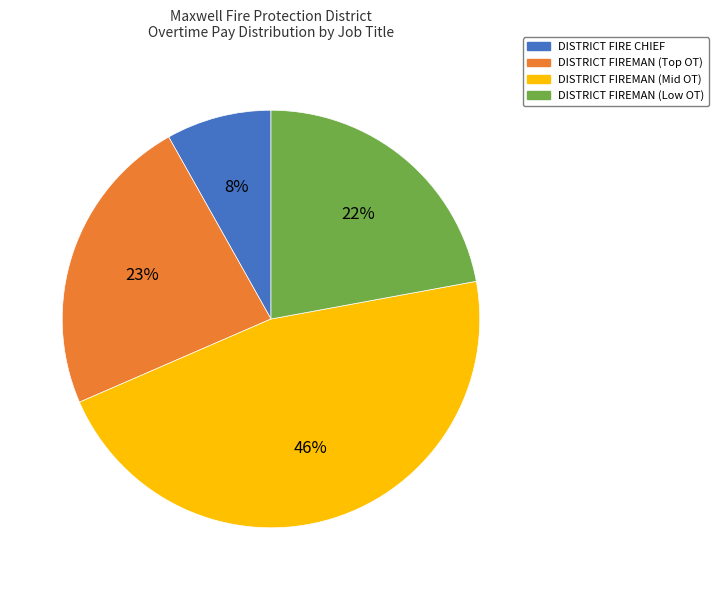

True or false: DISTRICT FIREMAN (Mid OT) accounts for 56% of the total.

False